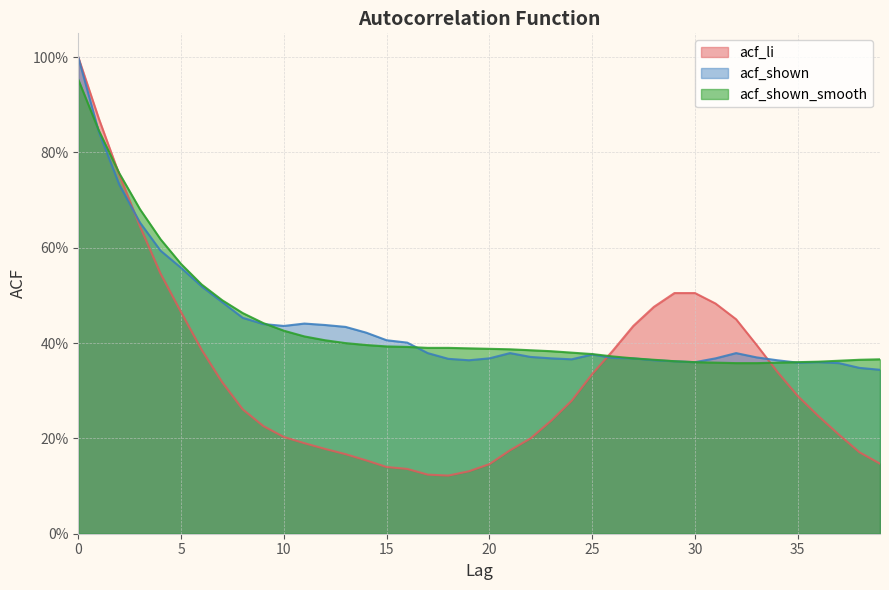

Between which two adjacent categories do acf_shown and acf_li first intersect?

2 and 3